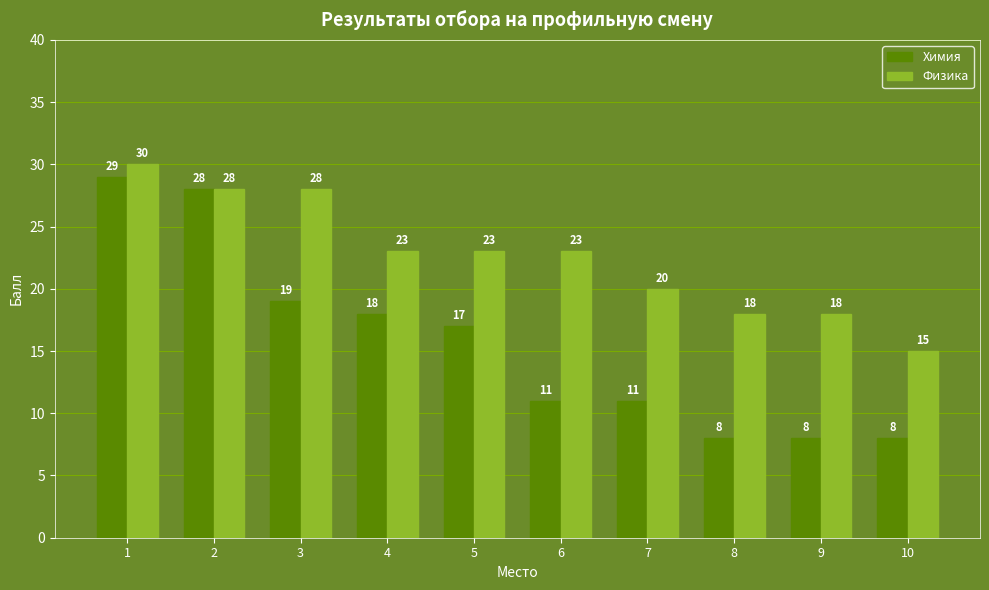

Which series changed the most between 3 and 6?

Химия